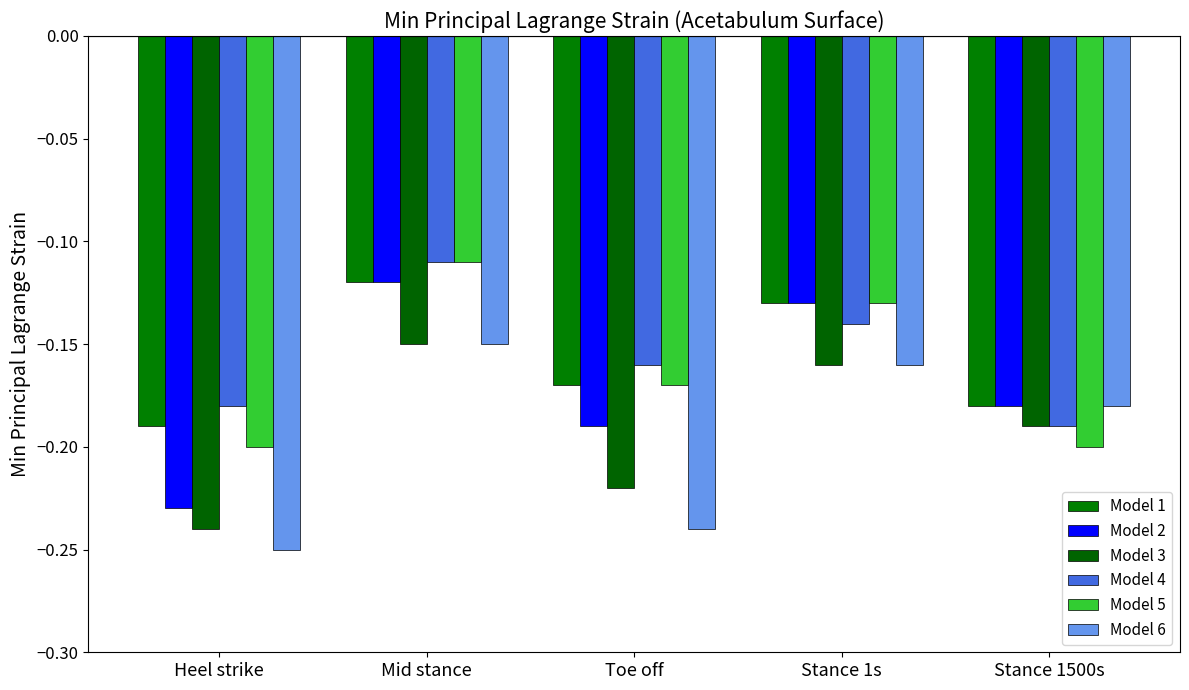

What is the difference between the maximum and minimum values in the Model 4 series?

0.1